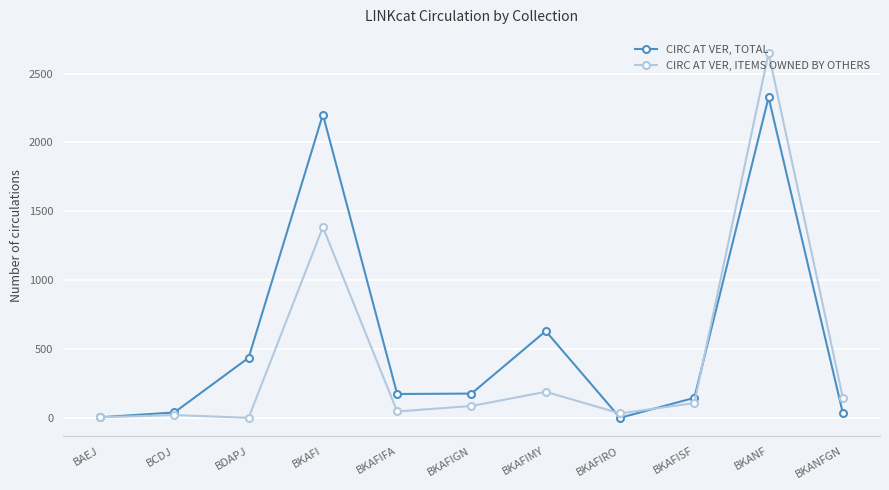

Does the chart have visible grid lines?

Yes